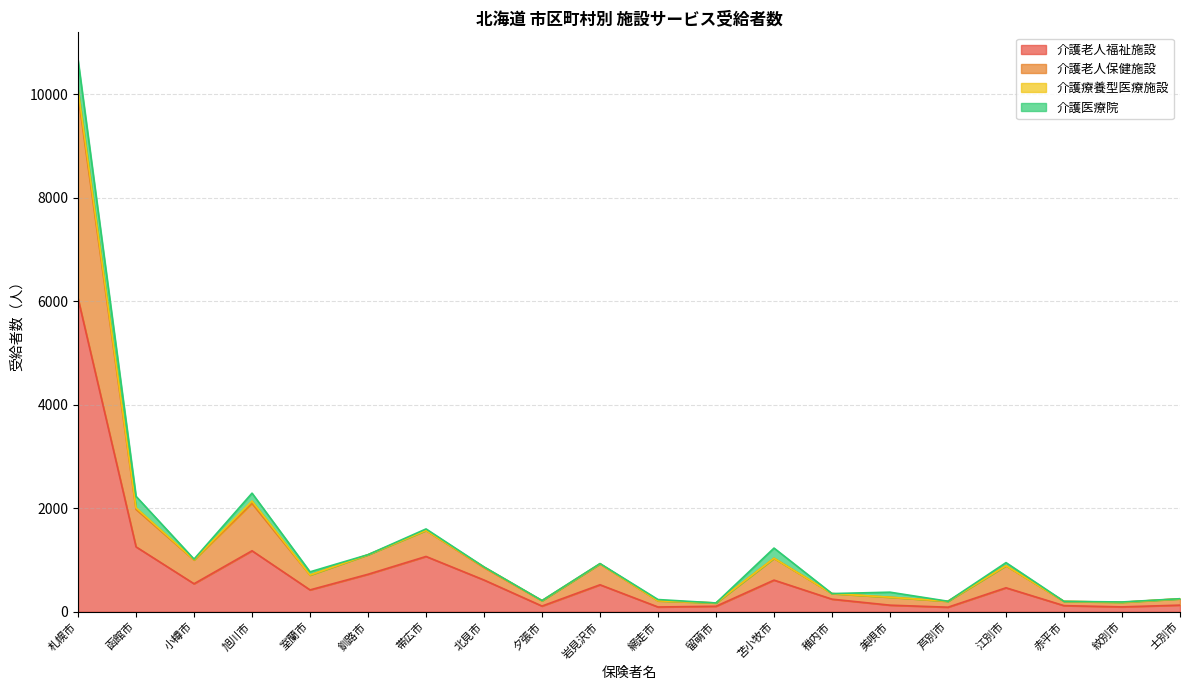

At which category is the sum across all series the highest?

札幌市